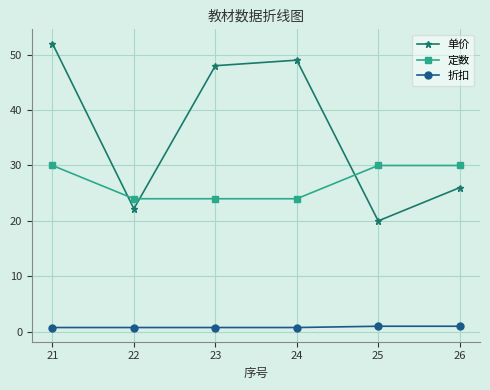

True or false: 定数 and 折扣 cross at least once.

False